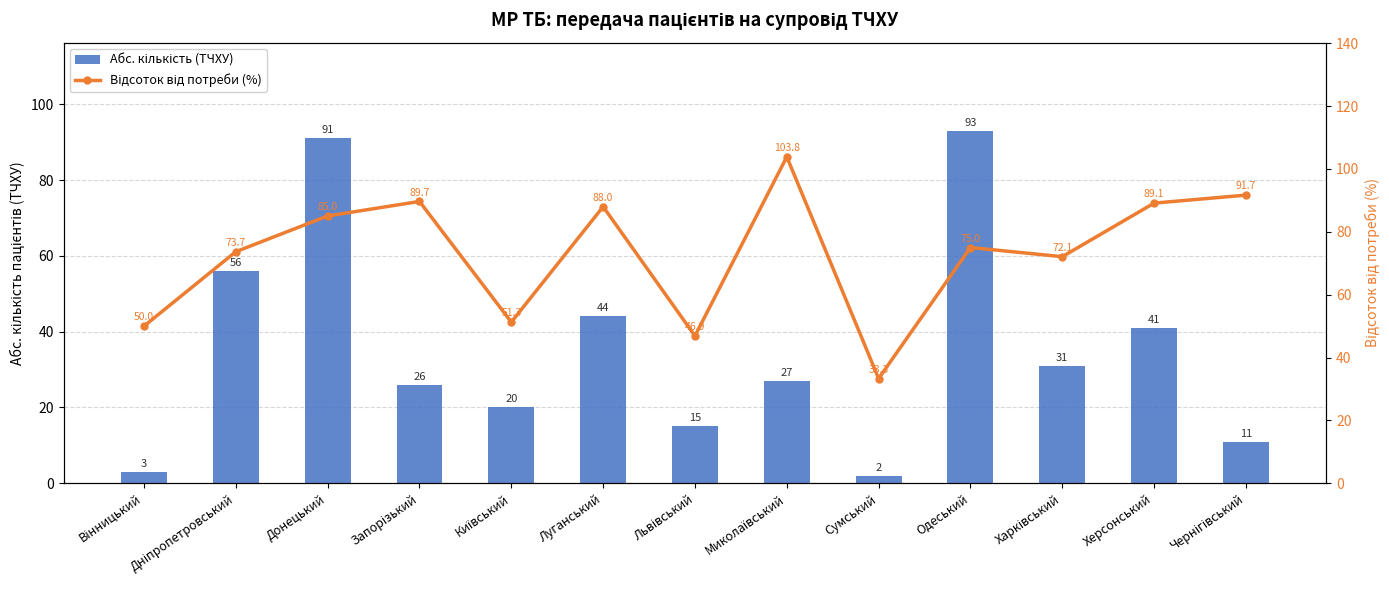

The Абс. кількість (ТЧХУ) series shows 25.0 at Херсонський. True or false?

False